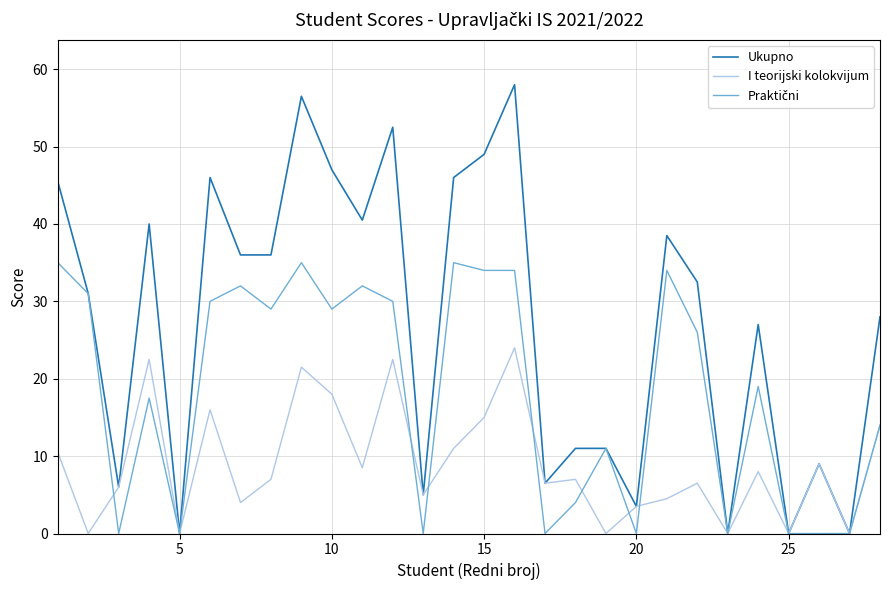

Which series has the largest range (max minus min)?

Ukupno